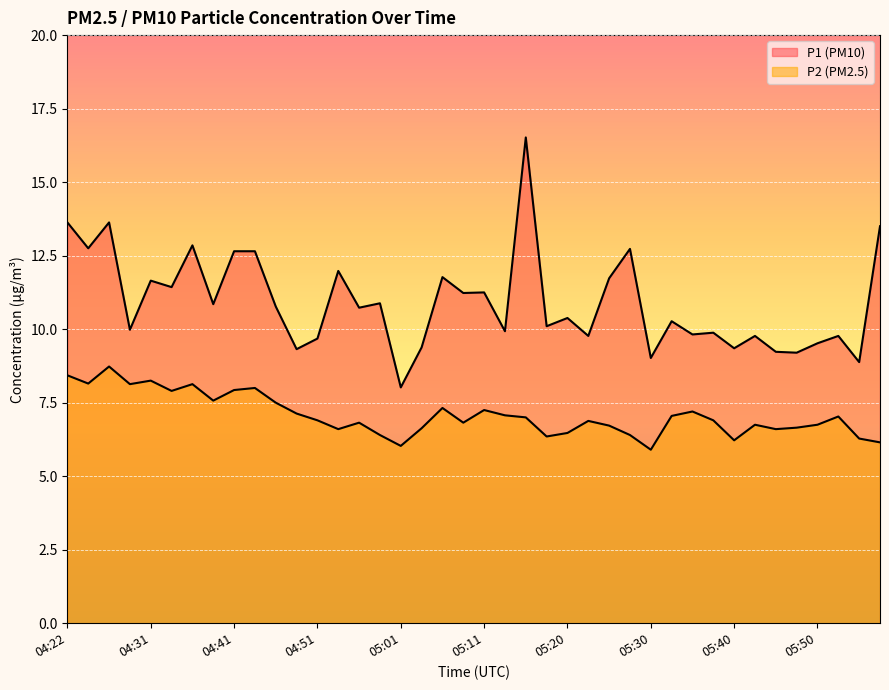

Is it true that P2 equals 1.8 at 05:55?

False